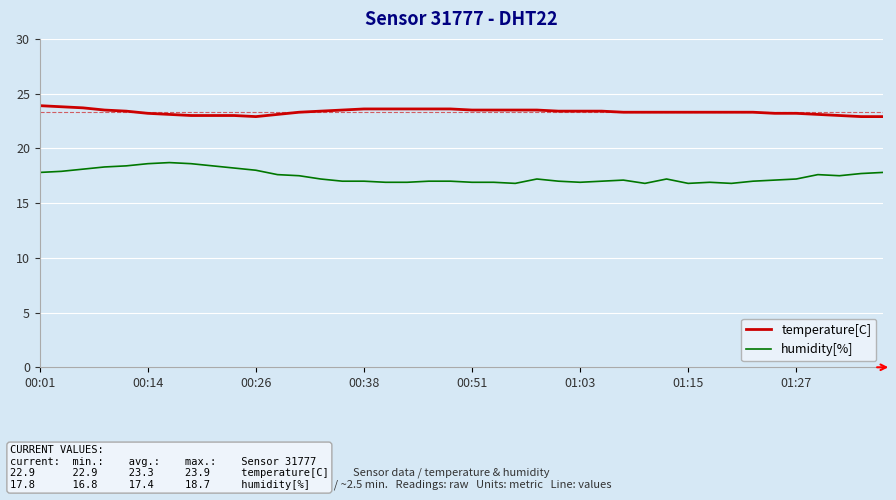

What is the maximum value for temperature[C]?

23.9